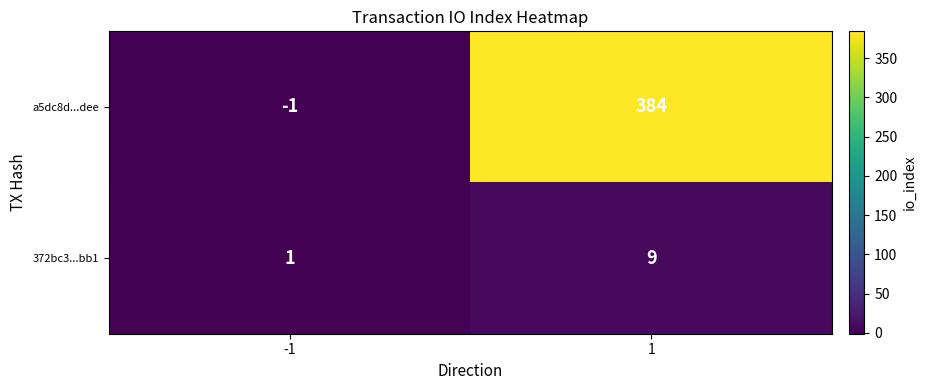

The a5dc8d...dee series shows 384 at 1. True or false?

True